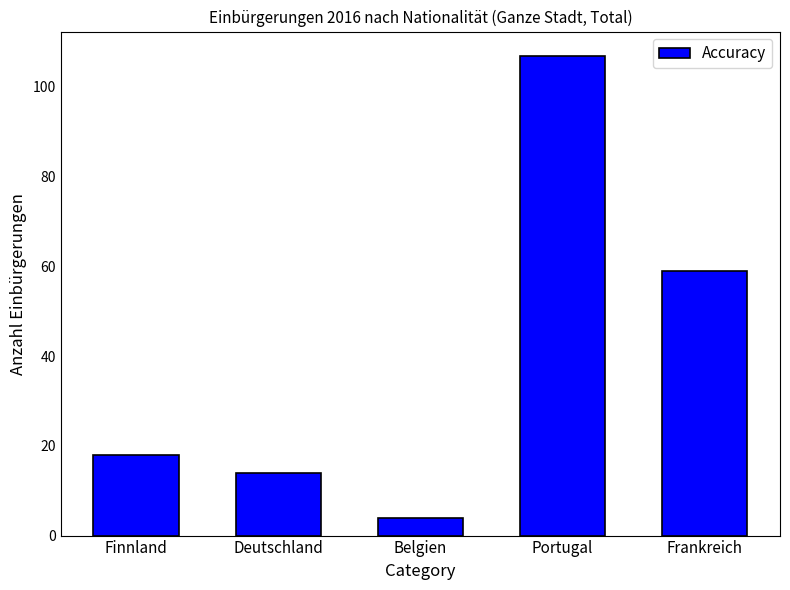

Reading right to left, extract all data points from this chart.

Frankreich=59	Portugal=107	Belgien=4	Deutschland=14	Finnland=18